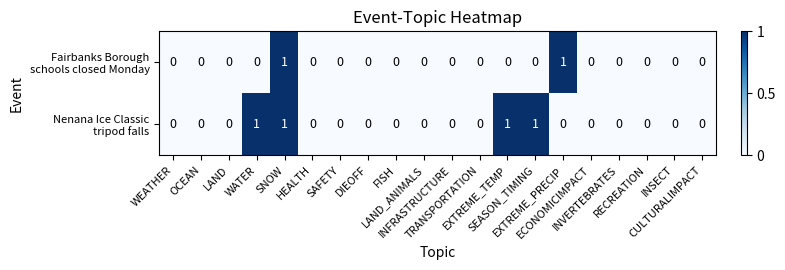

What is the difference between the highest and lowest values at EXTREME_PRECIP?

1